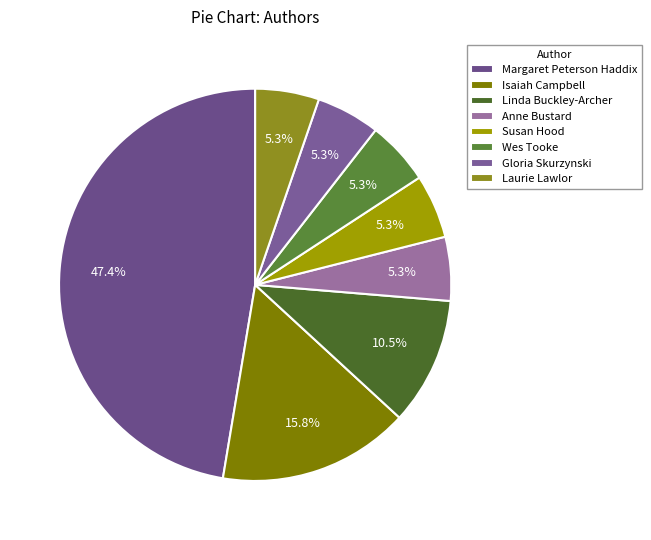

What percentage is the Margaret Peterson Haddix slice, to the nearest percent?

47%